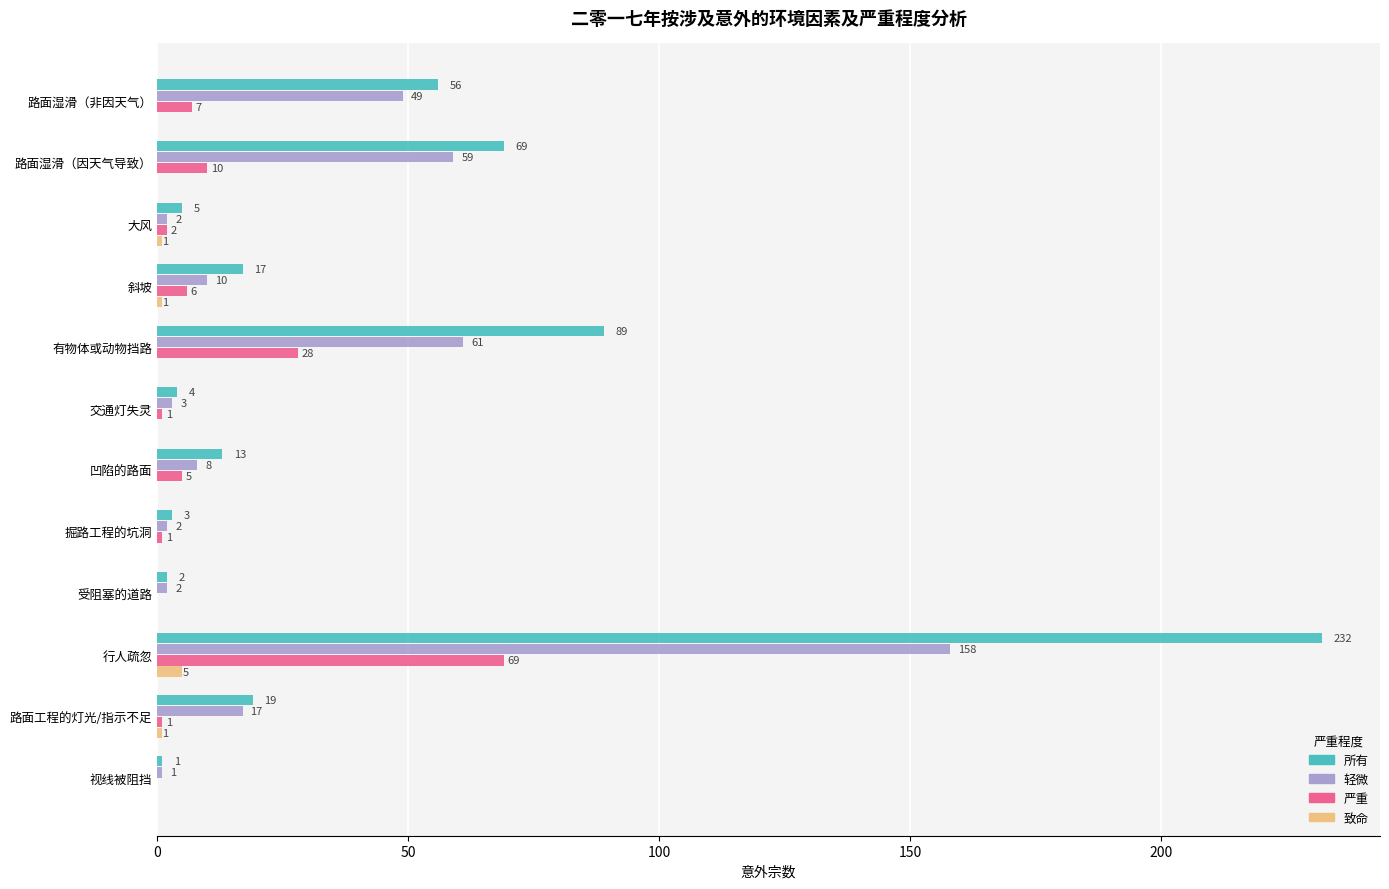

True or false: 轻微 has a value of 2 at 掘路工程的坑洞.

True